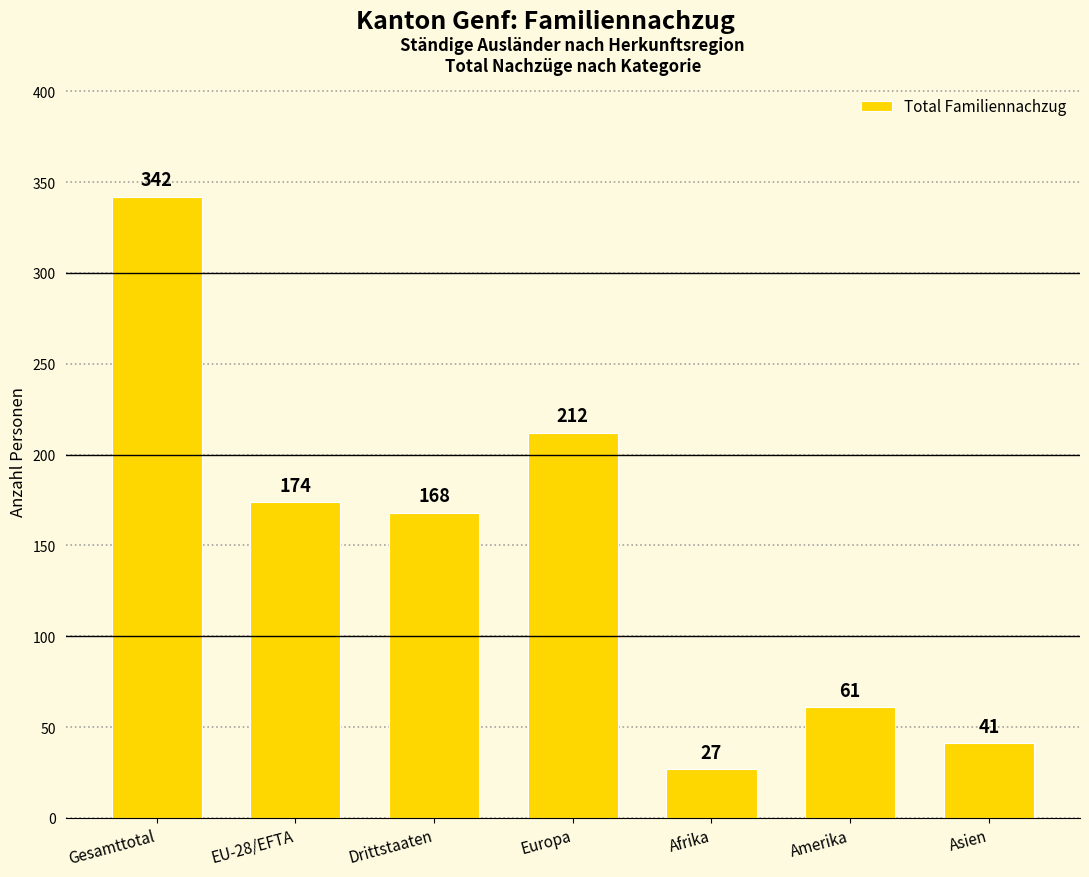

Rank the categories by value from lowest to highest.

Afrika, Asien, Amerika, Drittstaaten, EU-28/EFTA, Europa, Gesamttotal